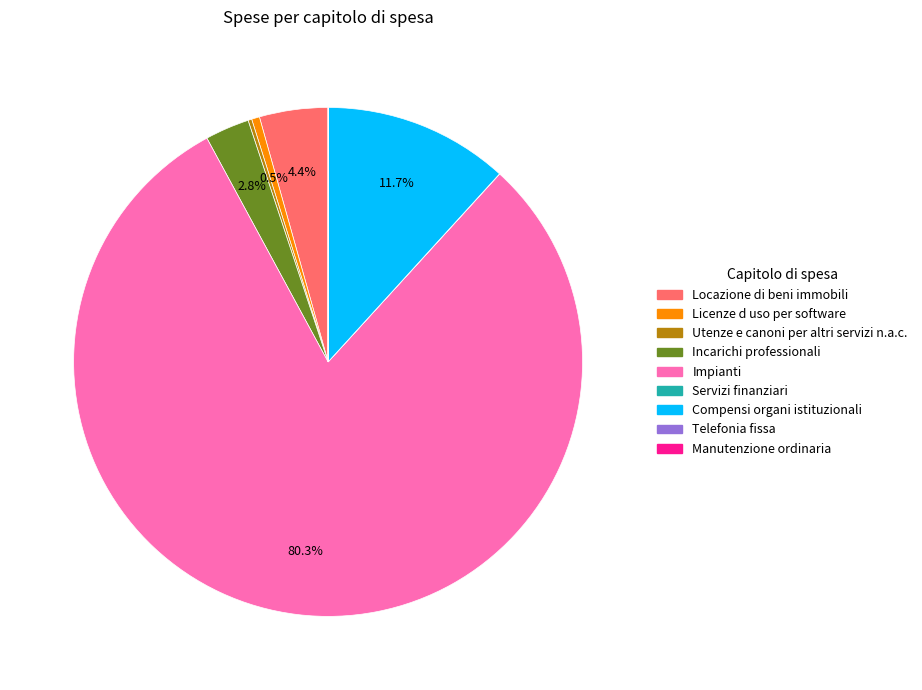

Is there a majority slice in this chart?

Yes